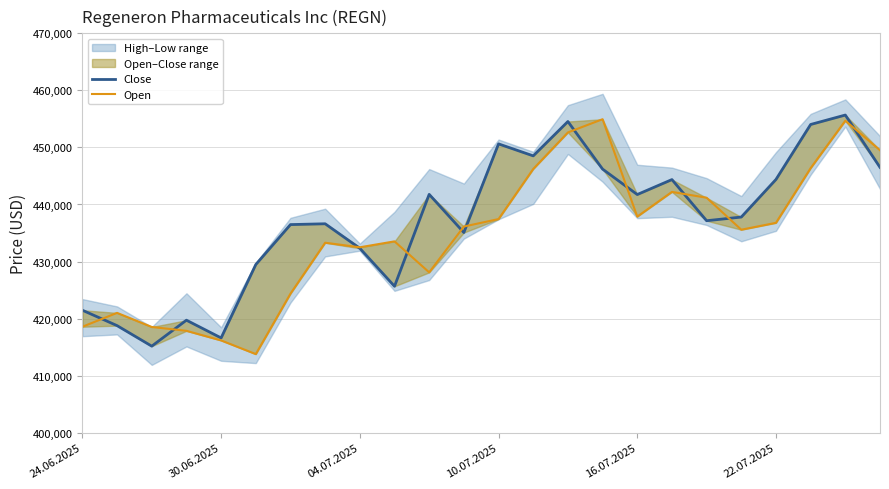

List the series in order of their peak value, lowest first.

Open, Close